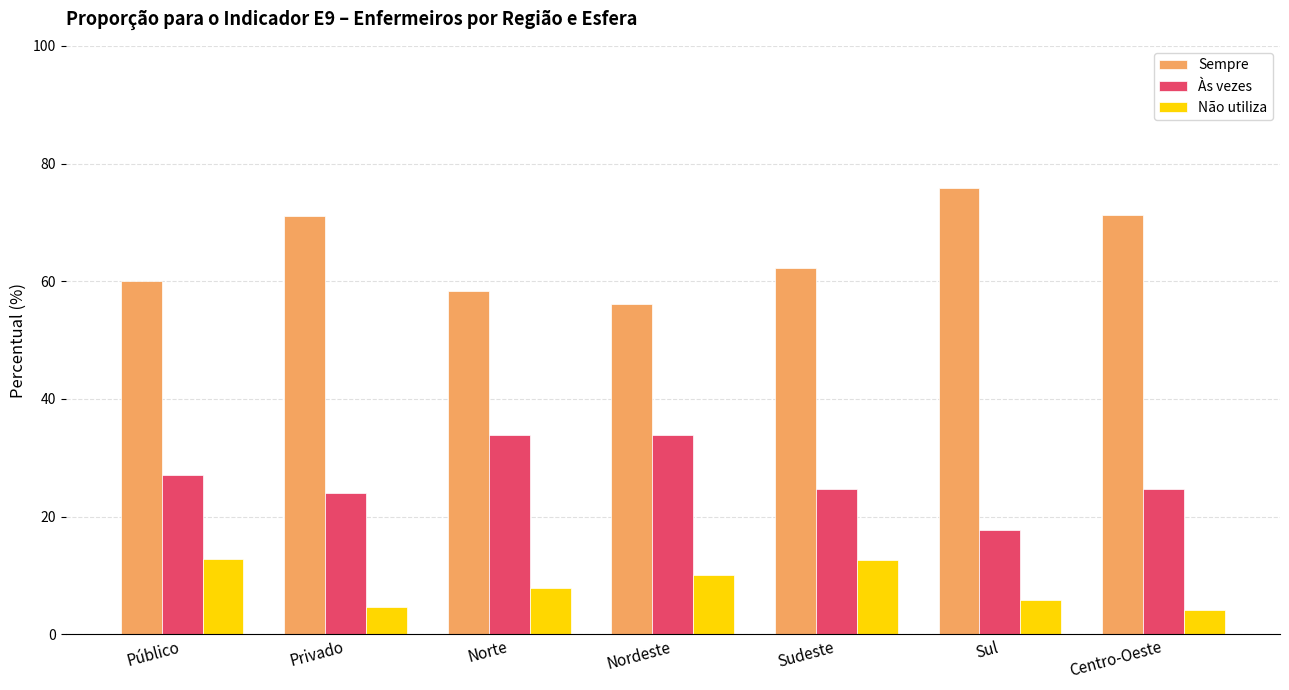

Which category has the highest value in the Sempre series?

Sul